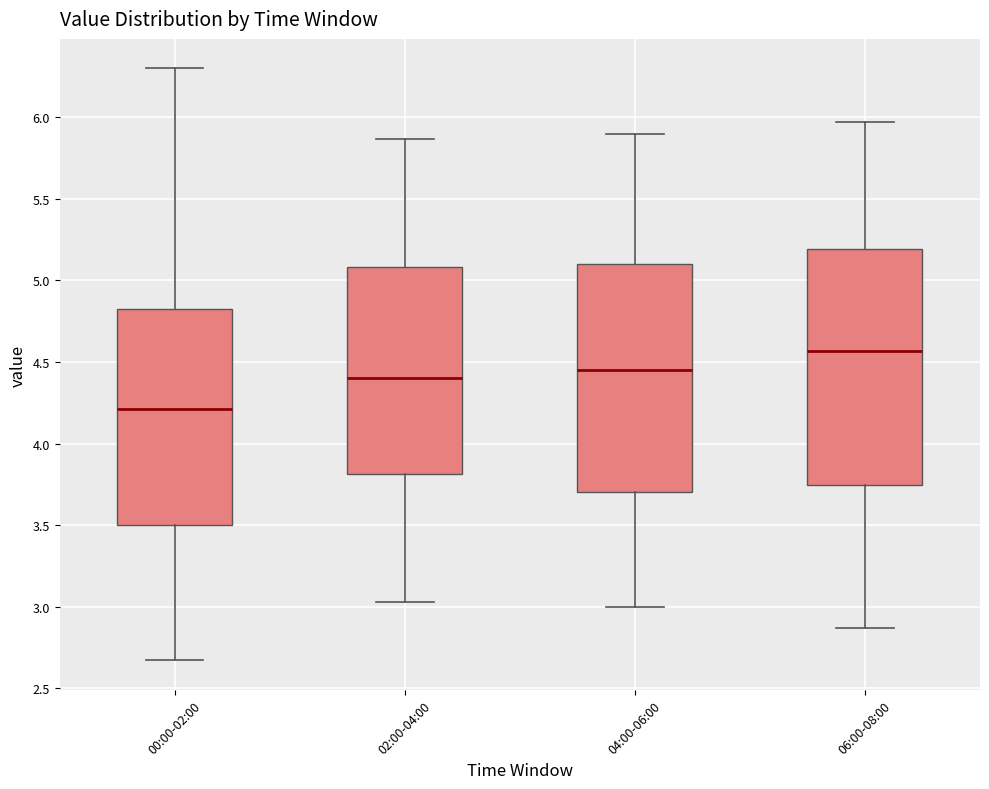

Reading left to right, transcribe this box plot: for each box, give where its median line is, the range the box spans, and where its two whiskers end, as read against the y-axis. The values are not printed on the chart, so give them approximately, as read against the axis.

00:00-02:00: median 4.20, box 3.50 to 4.85, whiskers 2.65 to 6.30
02:00-04:00: median 4.40, box 3.80 to 5.10, whiskers 3.05 to 5.85
04:00-06:00: median 4.45, box 3.70 to 5.10, whiskers 3.00 to 5.90
06:00-08:00: median 4.55, box 3.75 to 5.20, whiskers 2.85 to 5.95